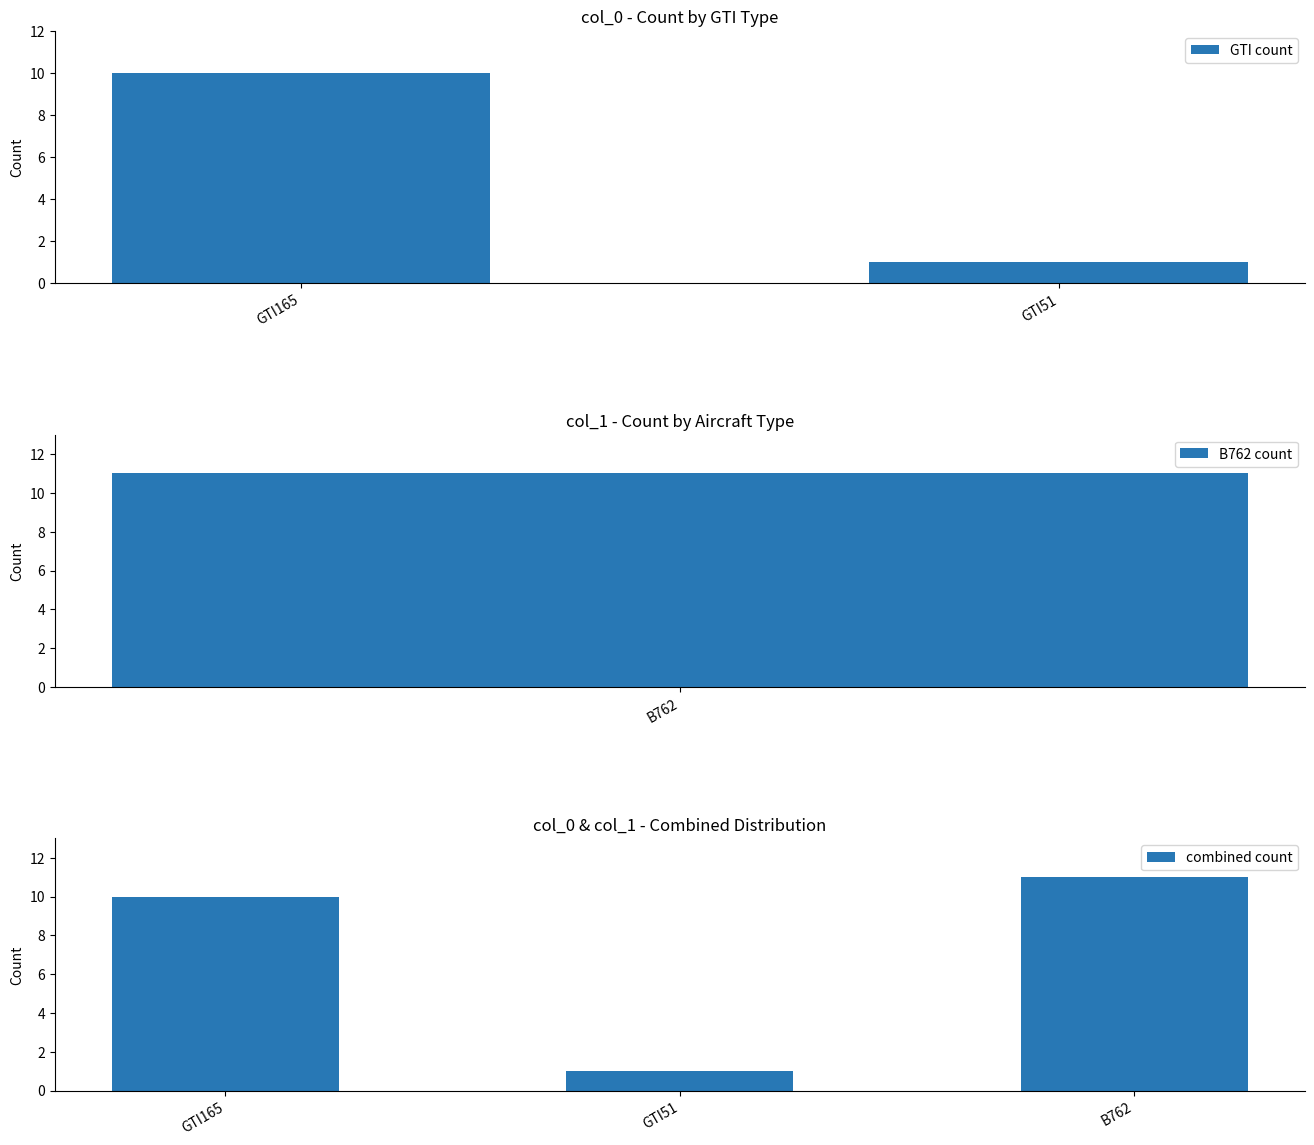

Between GTI51 and GTI165, which is larger?

GTI165